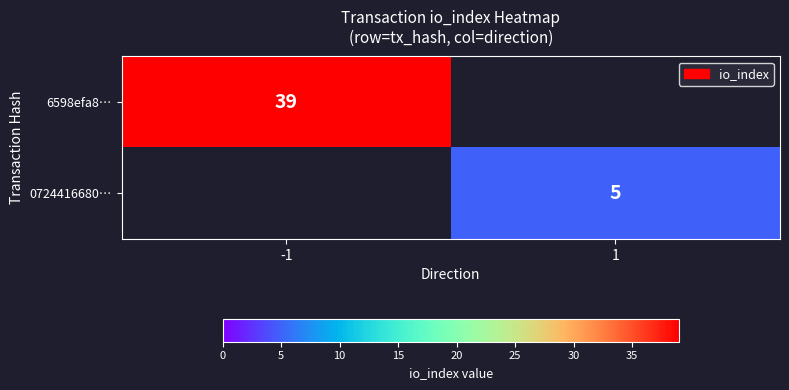

The 0724416680… series shows 5 at 1. True or false?

True